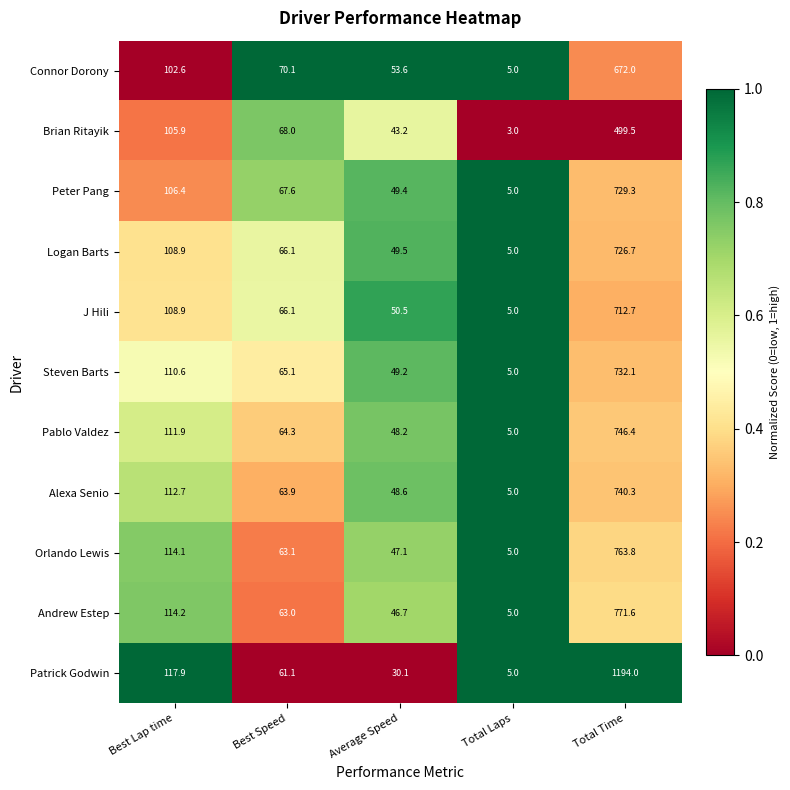

What is the smallest value displayed?

3.0